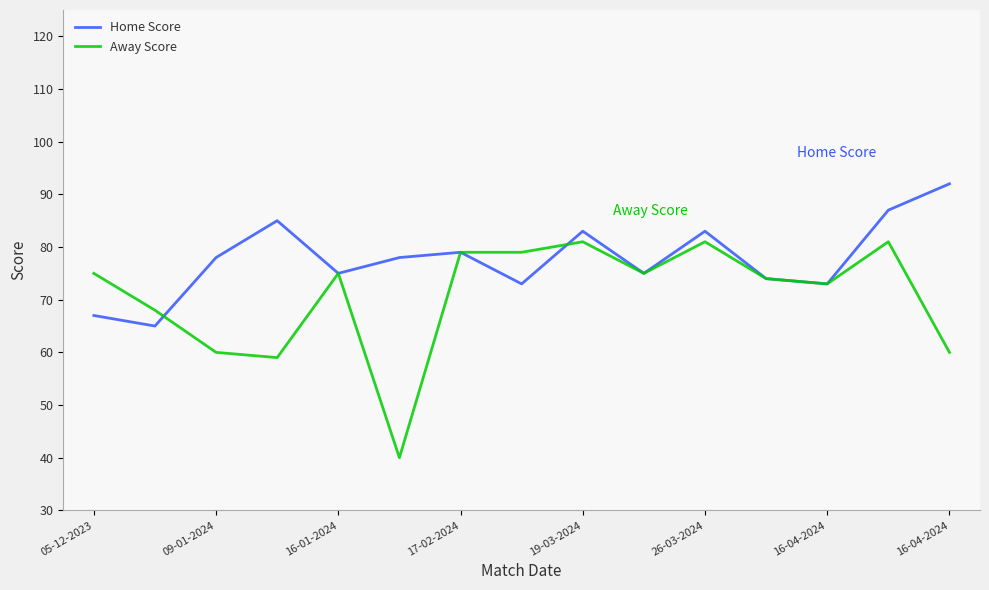

What is the minimum value for Home Score?

65